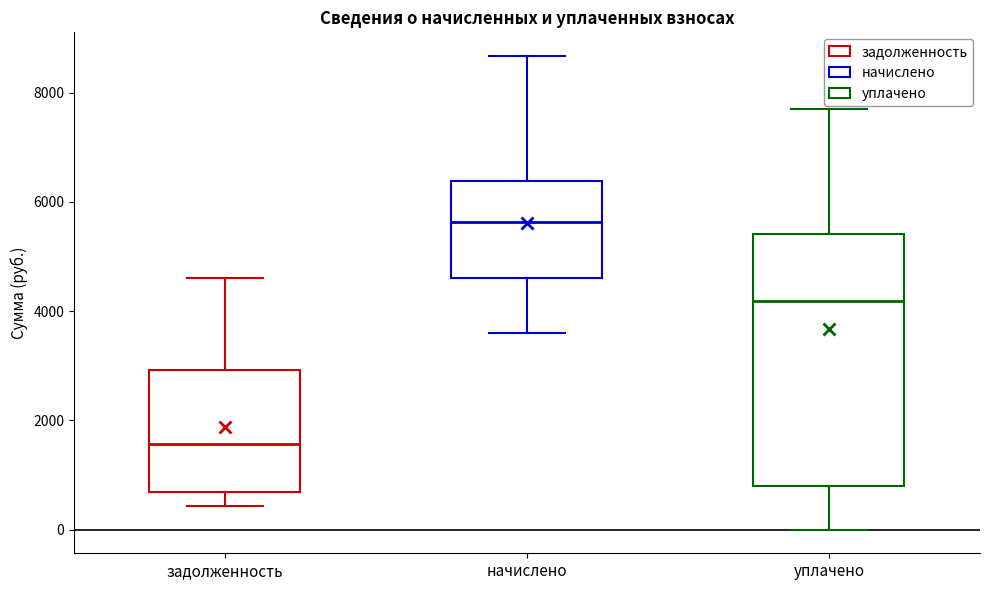

Which box is the tallest, from its lower edge to its upper edge?

уплачено